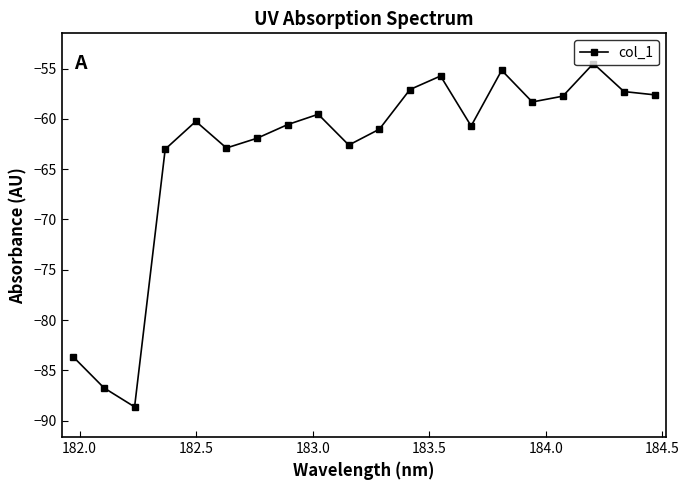

What is the value of the 4th point from the left?

-63.0